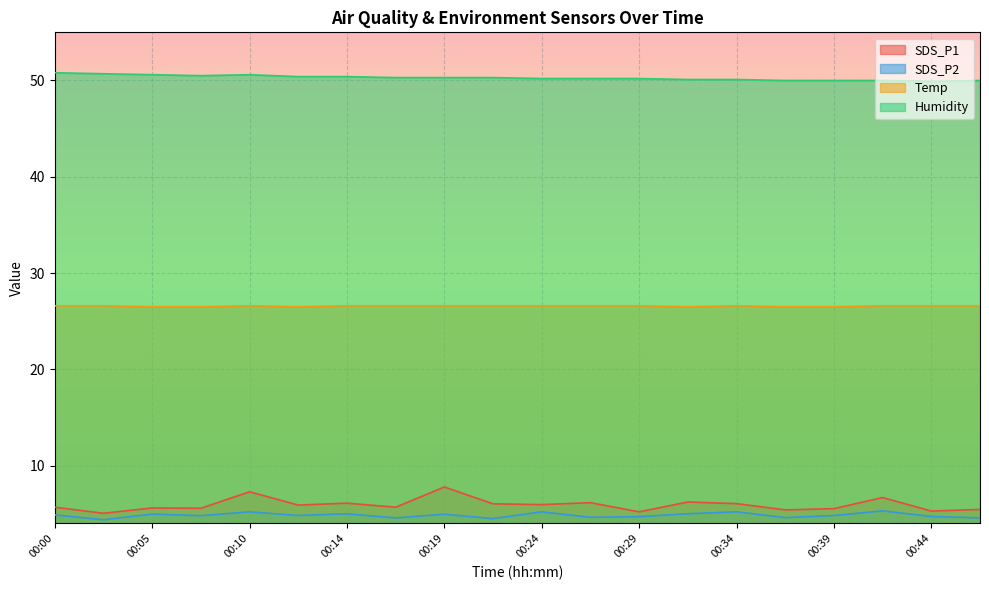

Rank the series at 00:17 from lowest to highest value.

SDS_P2, SDS_P1, Temp, Humidity